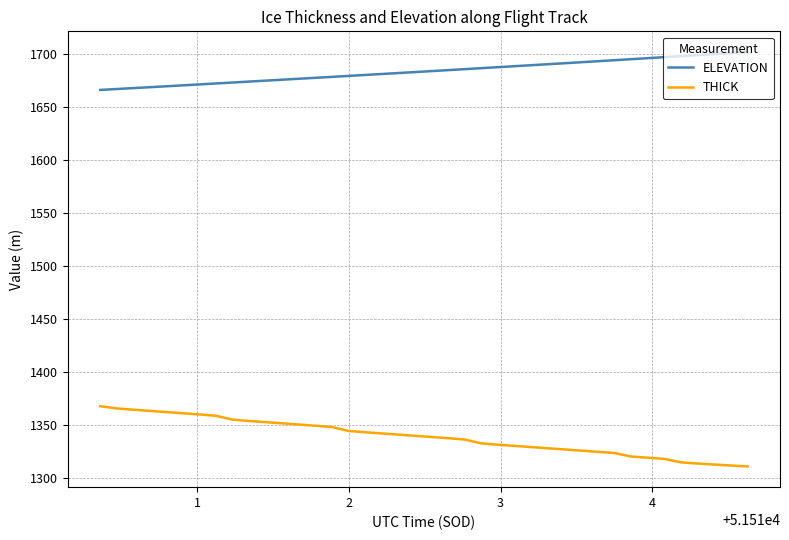

What is the difference between the maximum and minimum values in the THICK series?

56.8